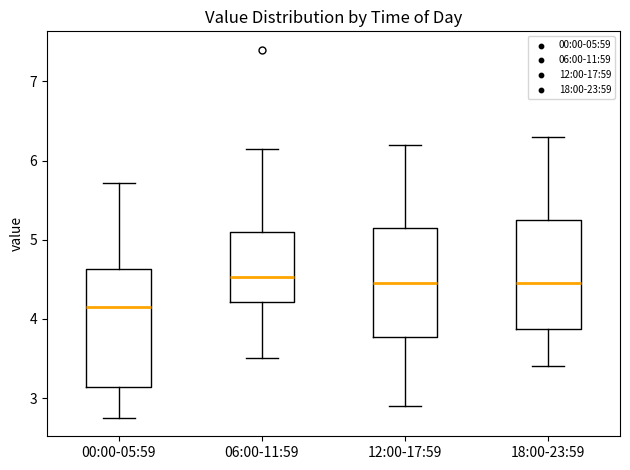

Comparing the boxes themselves (not the whiskers), which one is the tallest?

00:00-05:59